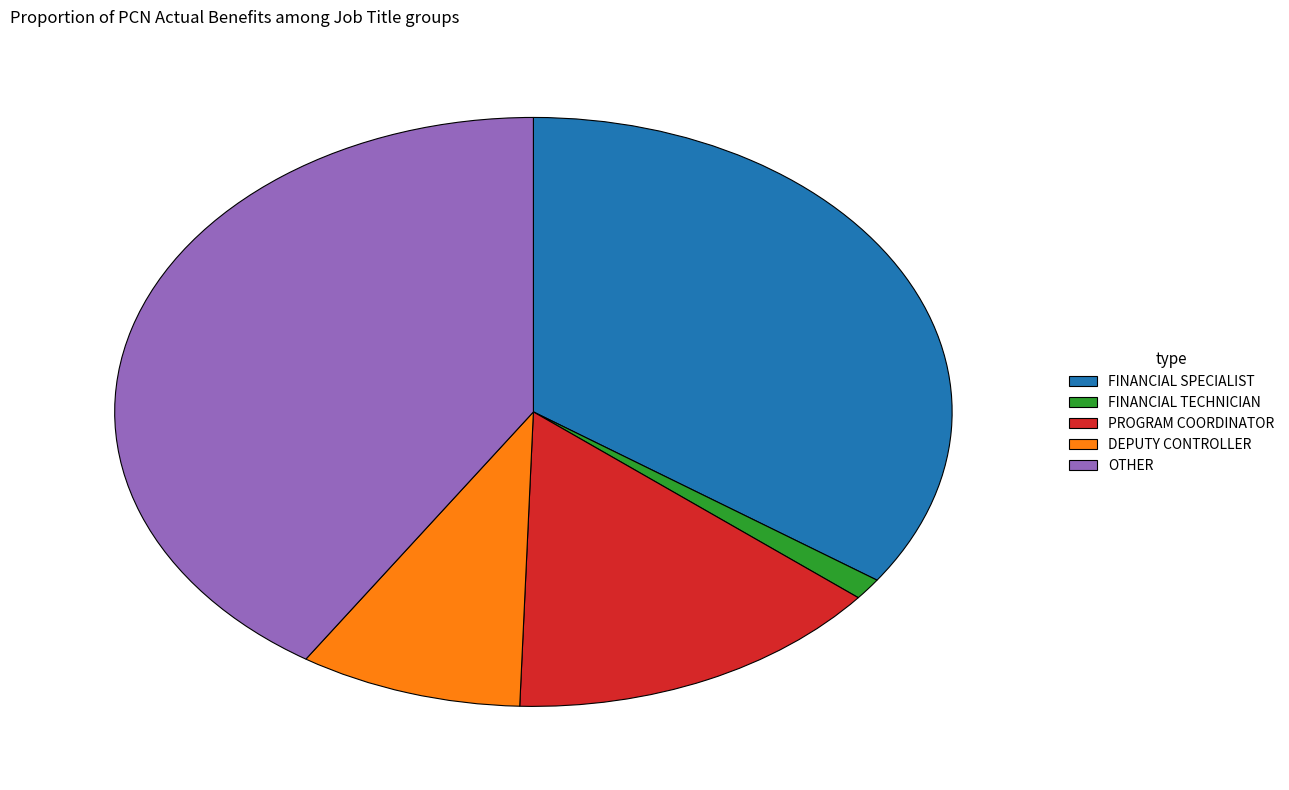

Which category has the biggest portion of the pie?

OTHER